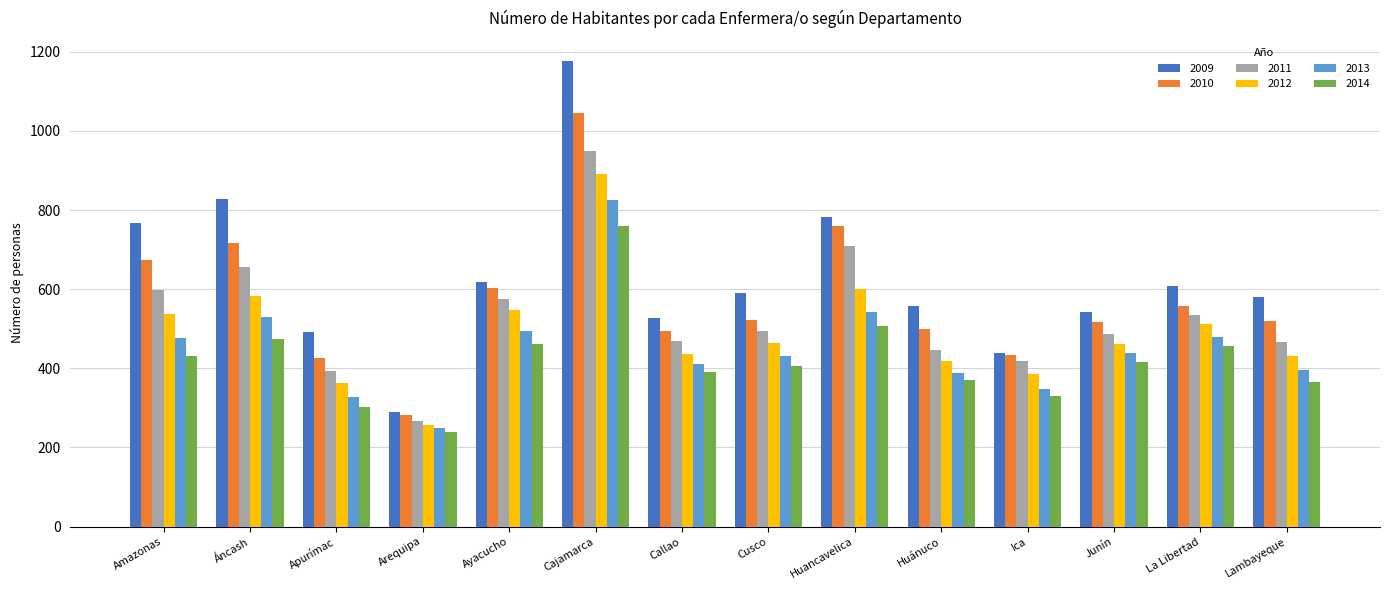

Which series changed the most between Huancavelica and Junín?

2010